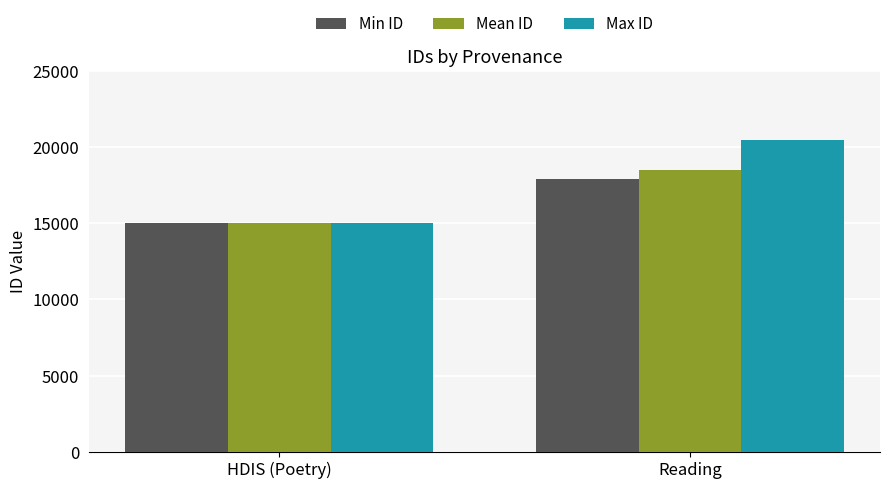

Reading left to right, list all the values displayed in this chart.

Min ID: HDIS (Poetry)=15036	Reading=17900
Mean ID: HDIS (Poetry)=15036	Reading=18475
Max ID: HDIS (Poetry)=15036	Reading=20429